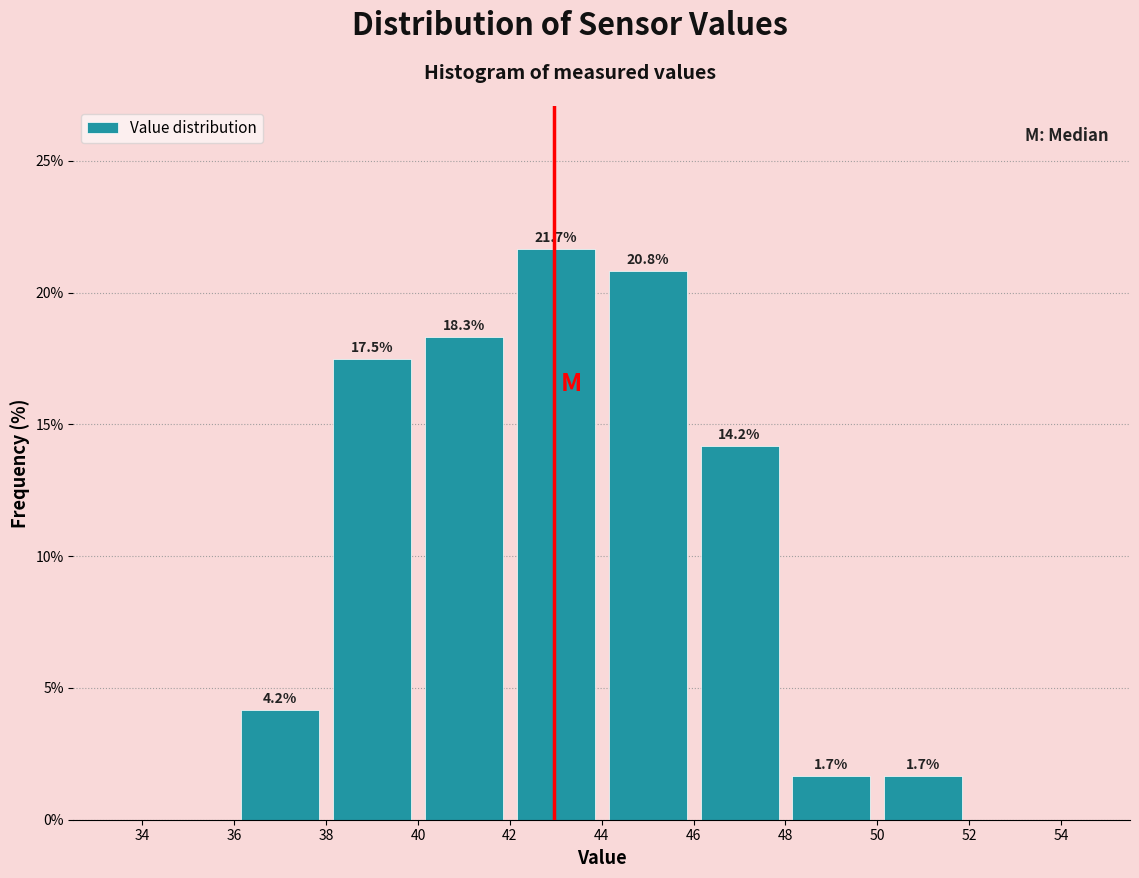

Which range on the x-axis has the tallest bar?

42 to 44